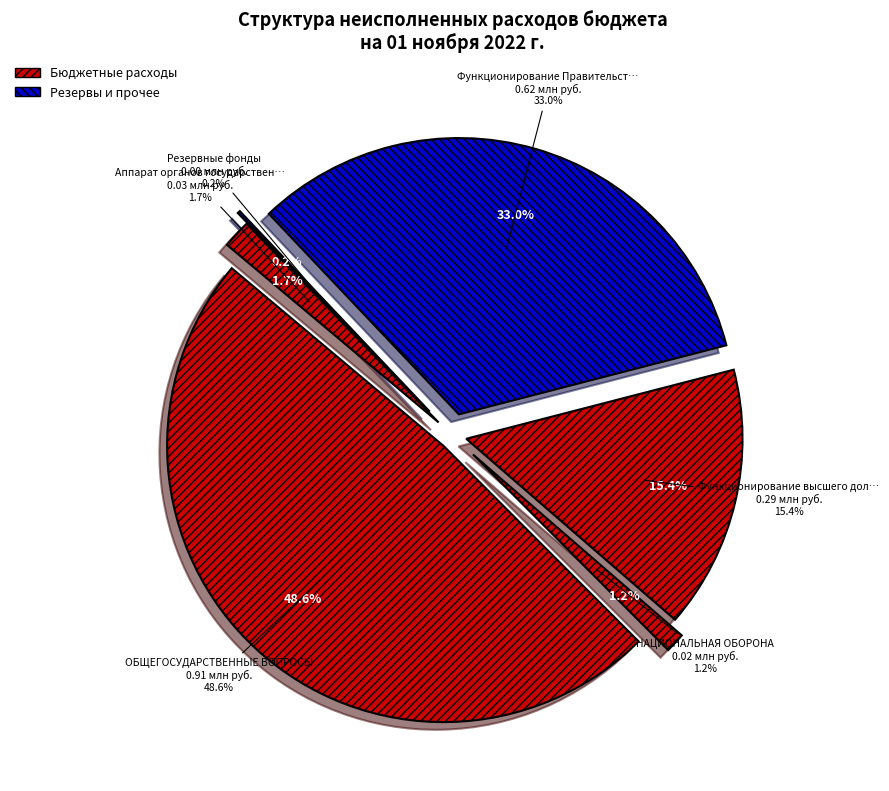

To the nearest percent, what is the difference between the Функционирование высшего должностного лица and Функционирование Правительства slice percentages?

18%